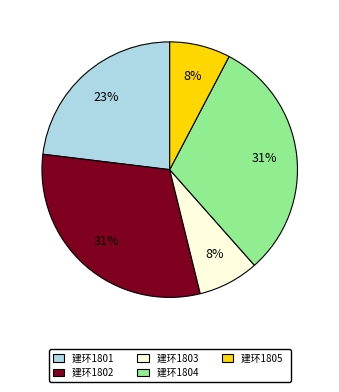

Count the number of slices in the pie.

5